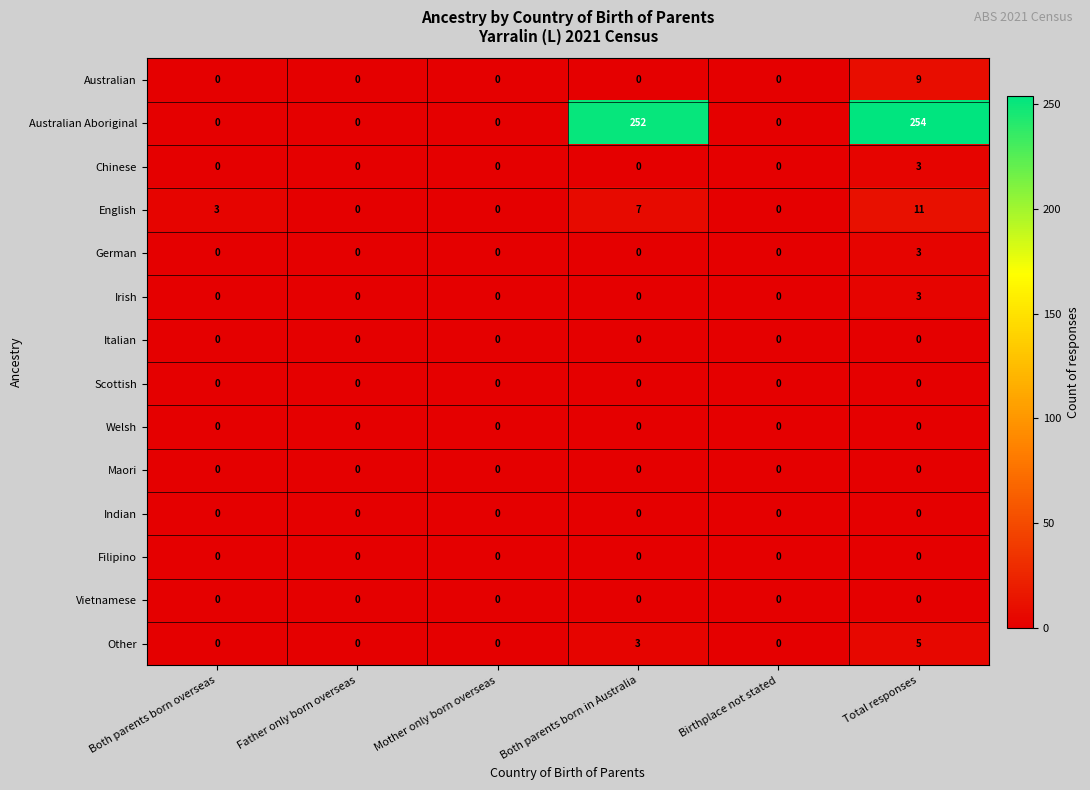

How many distinct data groups are displayed?

14